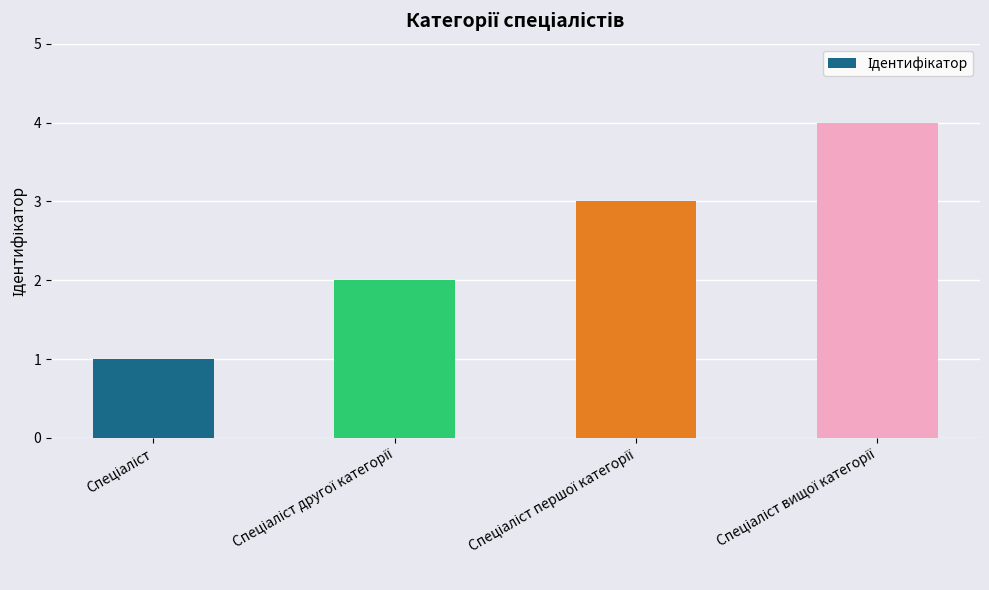

What is the sum of all values?

10